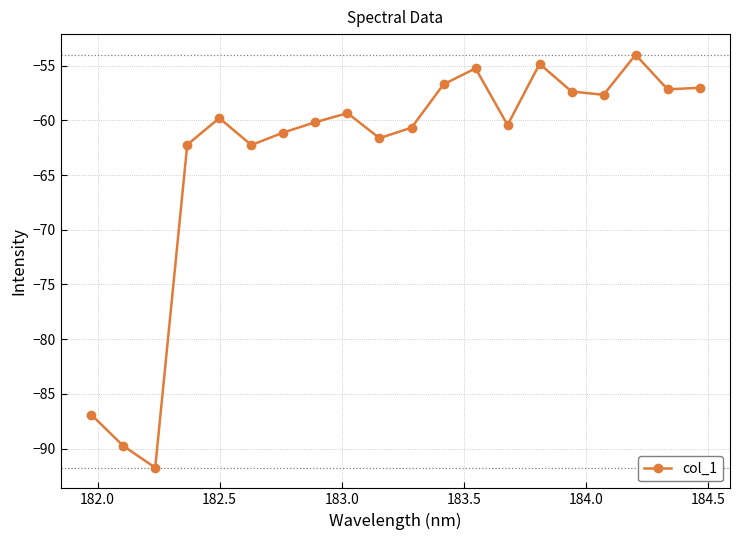

What is the value of the 15th point from the left?

-54.8